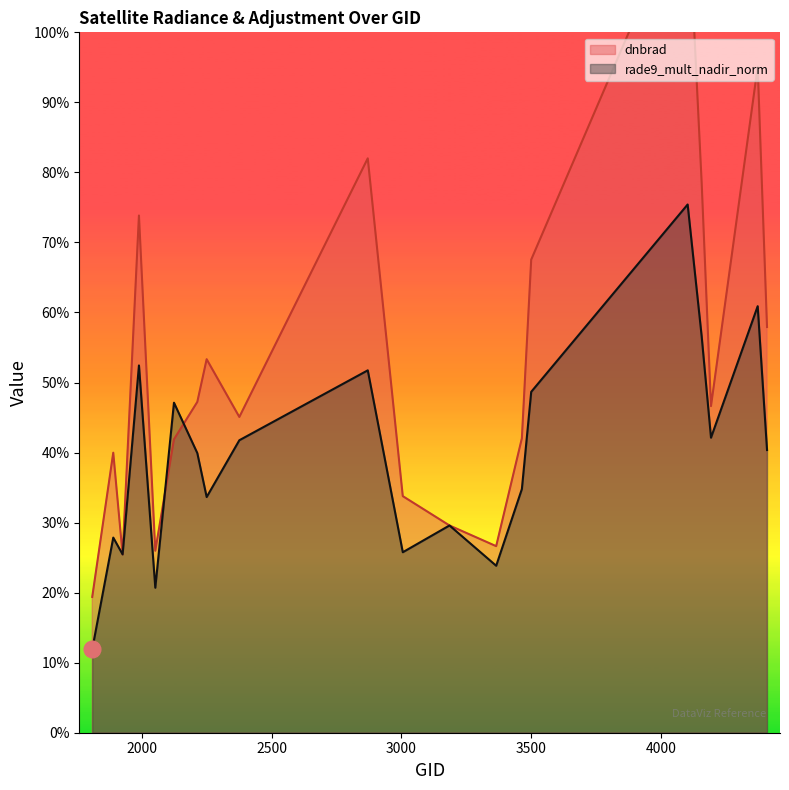

The rade9_mult_nadir_norm series shows 0.1 at 1808. True or false?

True